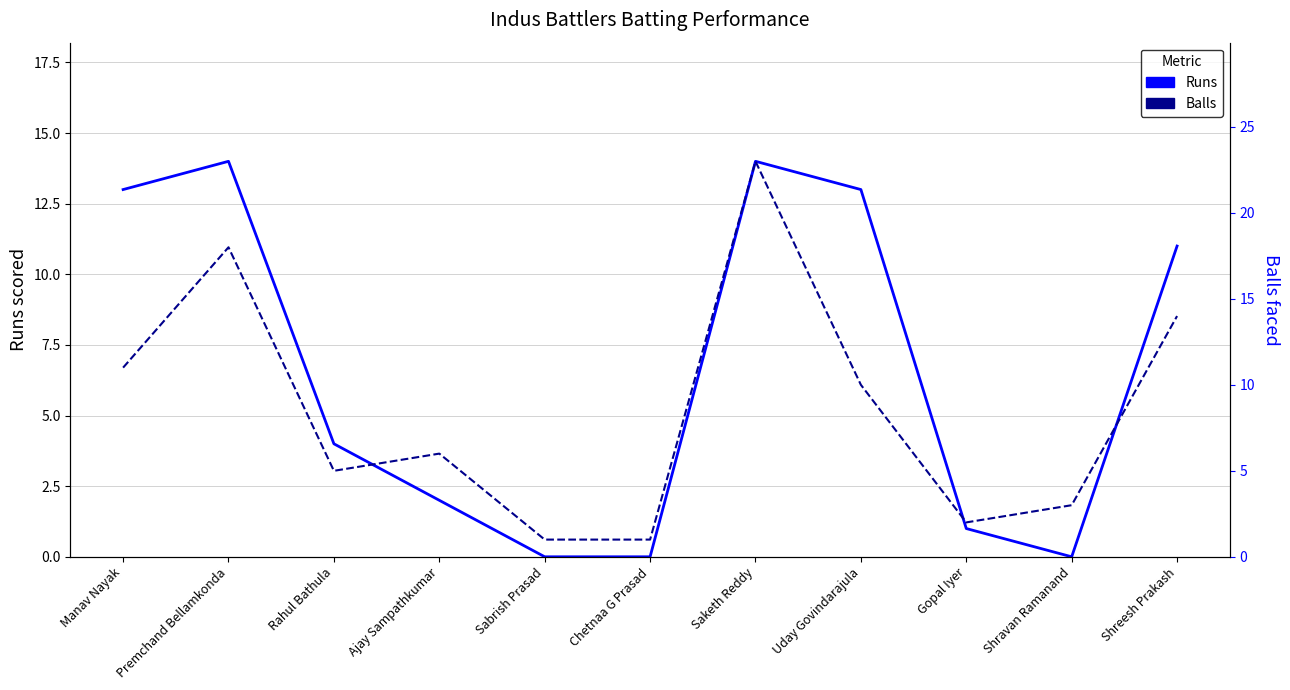

How many values in the Balls series are below 6?

5